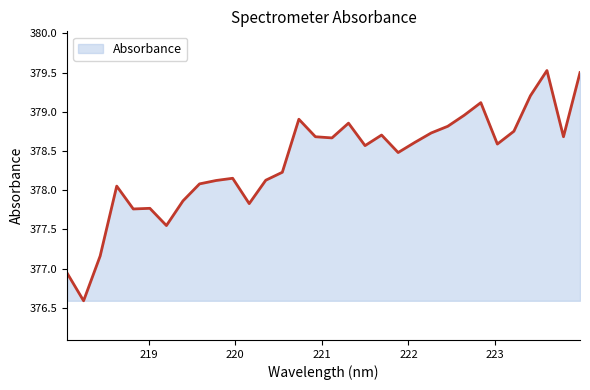

What is the minimum value shown in the chart?

376.6